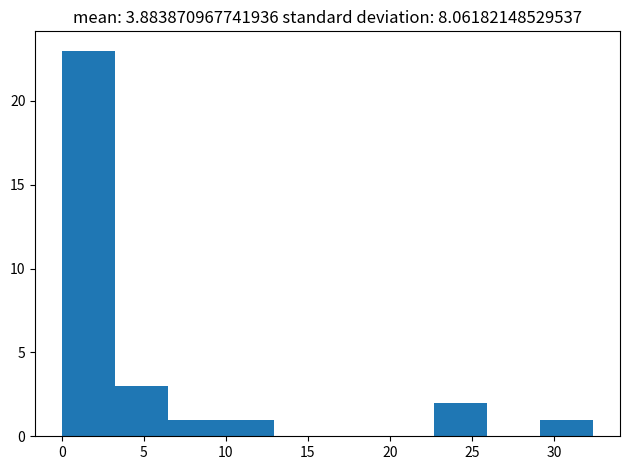

Reading left to right, list every bar in this chart as the range it spans on the x-axis followed by its height. Neither the bar edges nor the heights are printed on the chart, so give them approximately, as read against the axes.

0.0 to 3.0: 23
3.0 to 6.5: 3
6.5 to 9.5: 1
9.5 to 13.0: 1
13.0 to 16.0: 0
16.0 to 19.5: 0
19.5 to 22.5: 0
22.5 to 26.0: 2
26.0 to 29.0: 0
29.0 to 32.5: 1